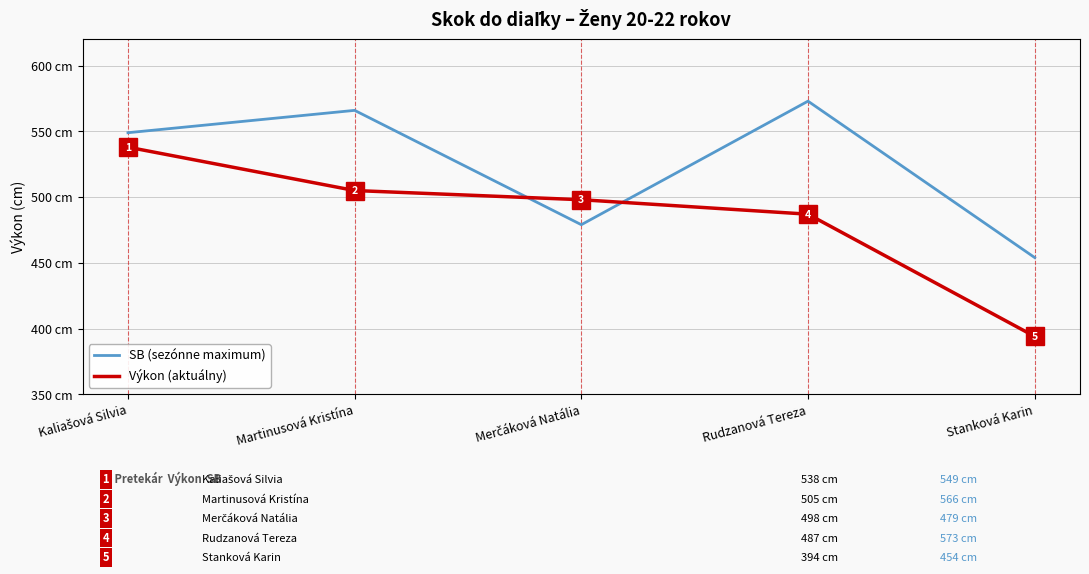

At which category does the chart reach its peak across all series?

Rudzanová Tereza